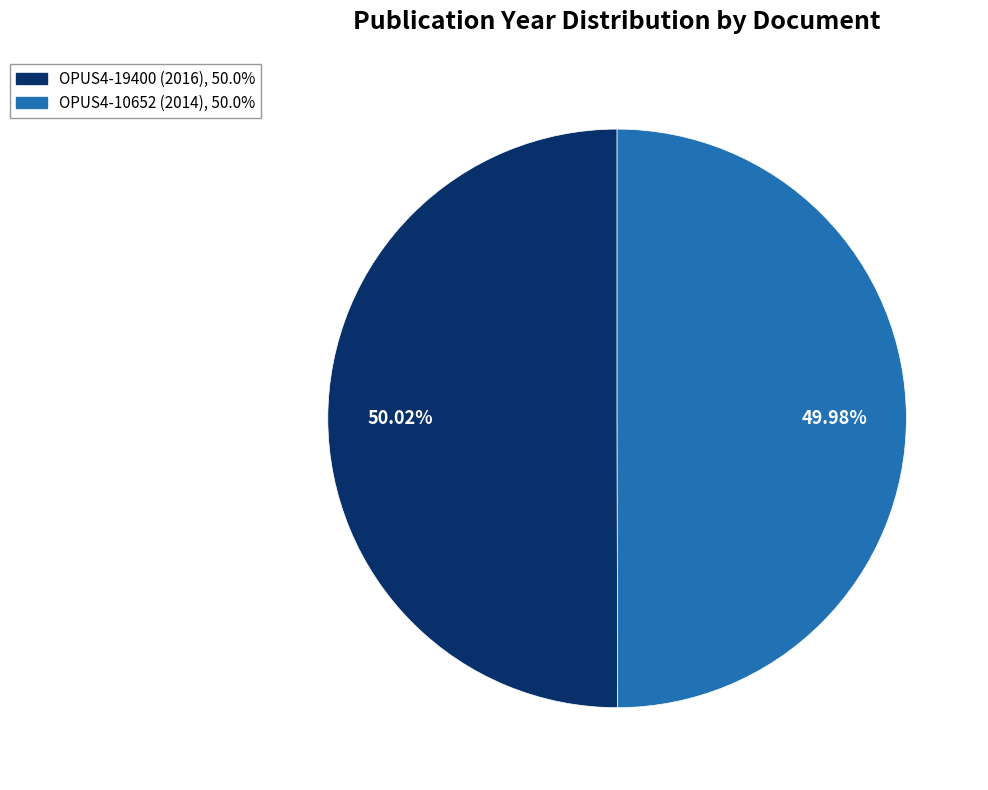

To the nearest percent, what portion does OPUS4-10652 (2014) represent?

50%